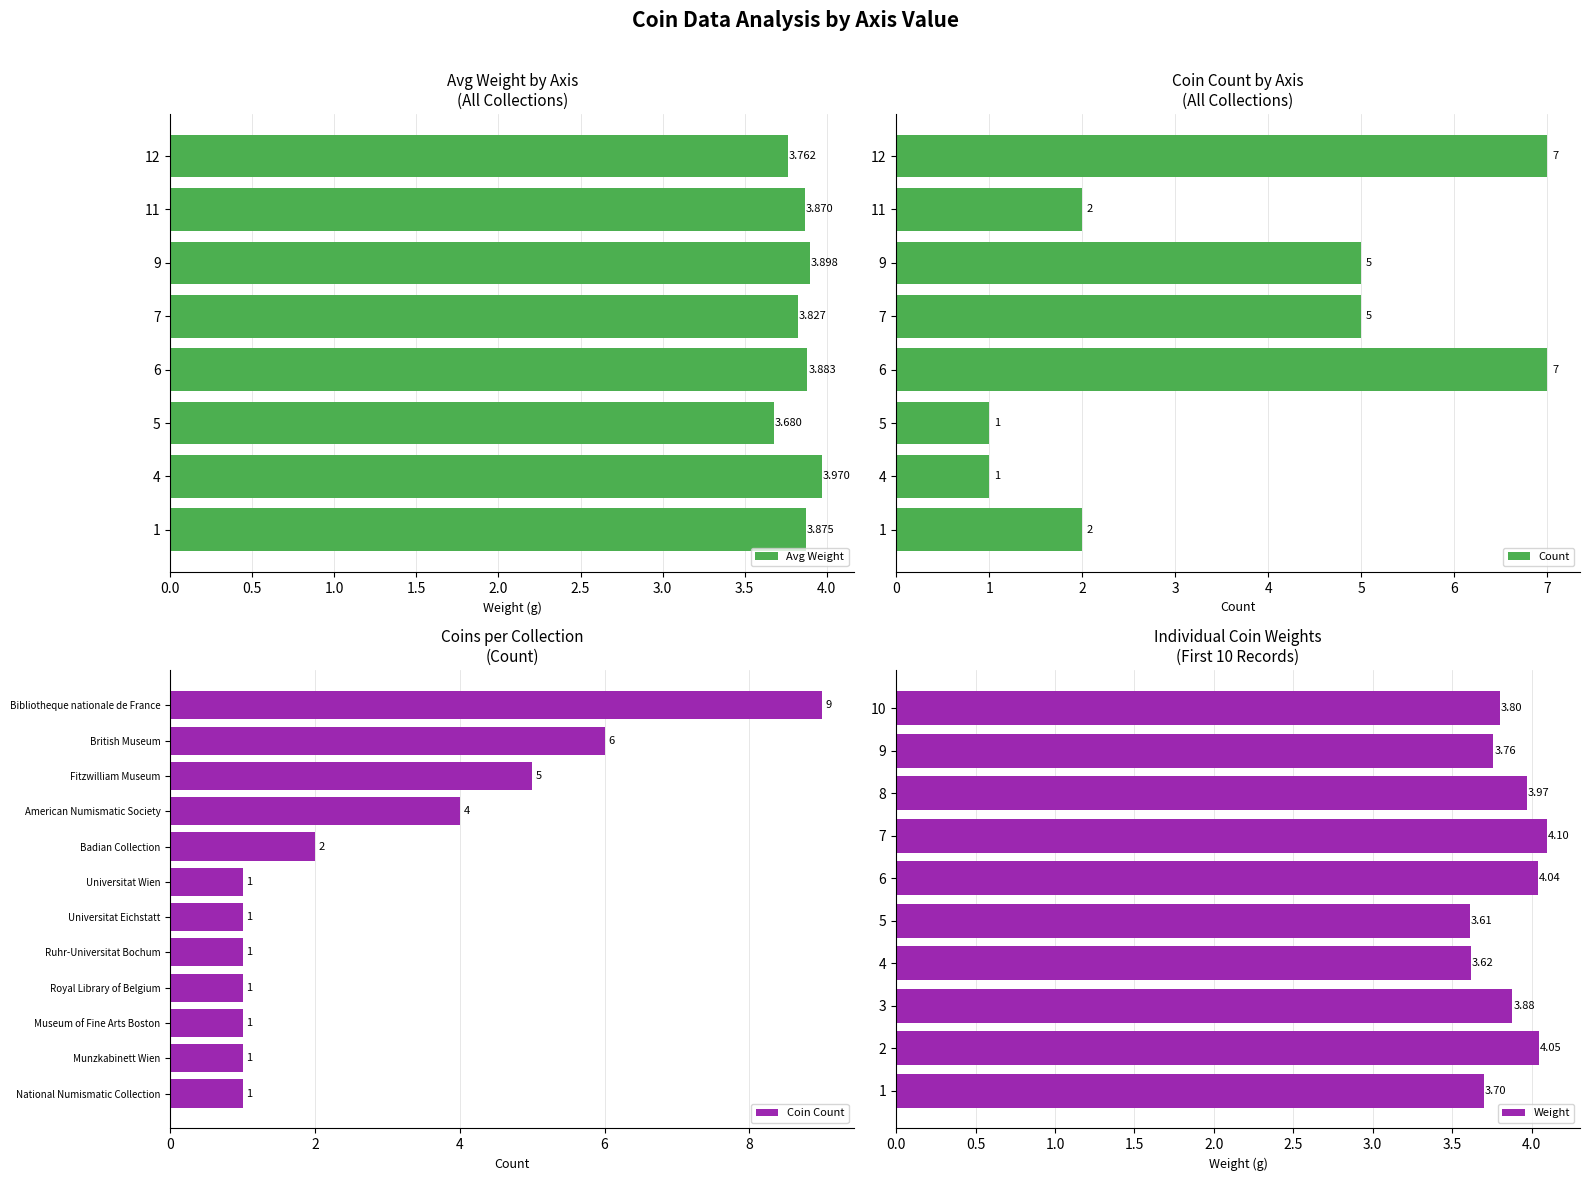

Count the Coin Count values in the range 1 to 5.

10